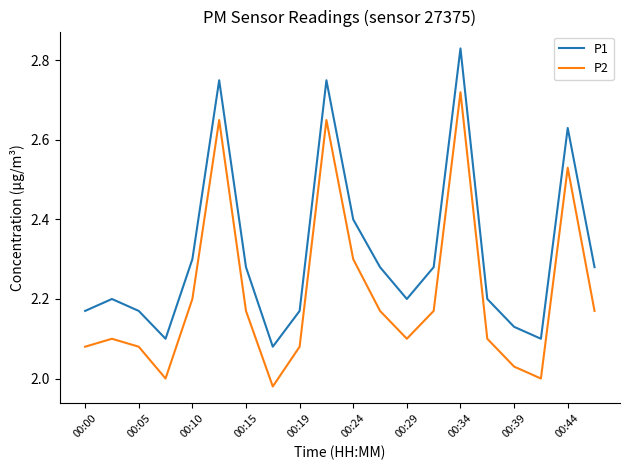

List the series in order of their peak value, lowest first.

P2, P1